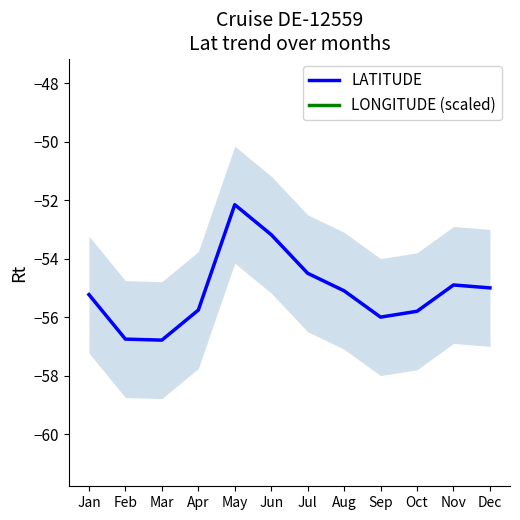

Where is the first local minimum for LATITUDE?

Mar